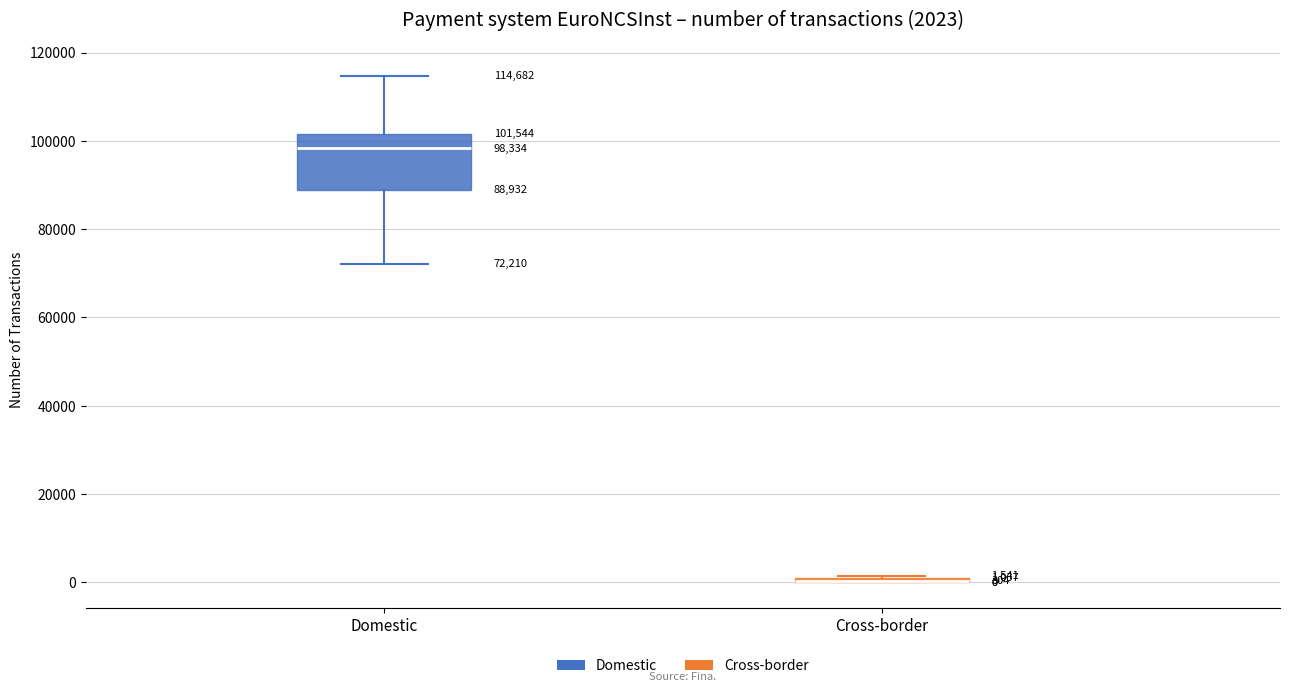

Which box is the tallest, from its lower edge to its upper edge?

Domestic